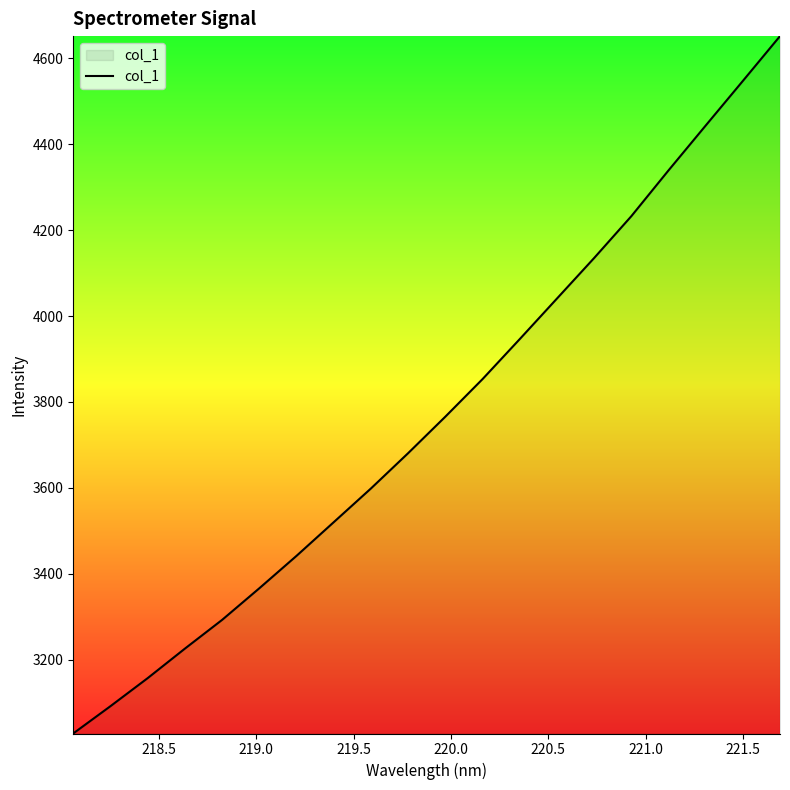

What is the smallest value displayed?

3027.9